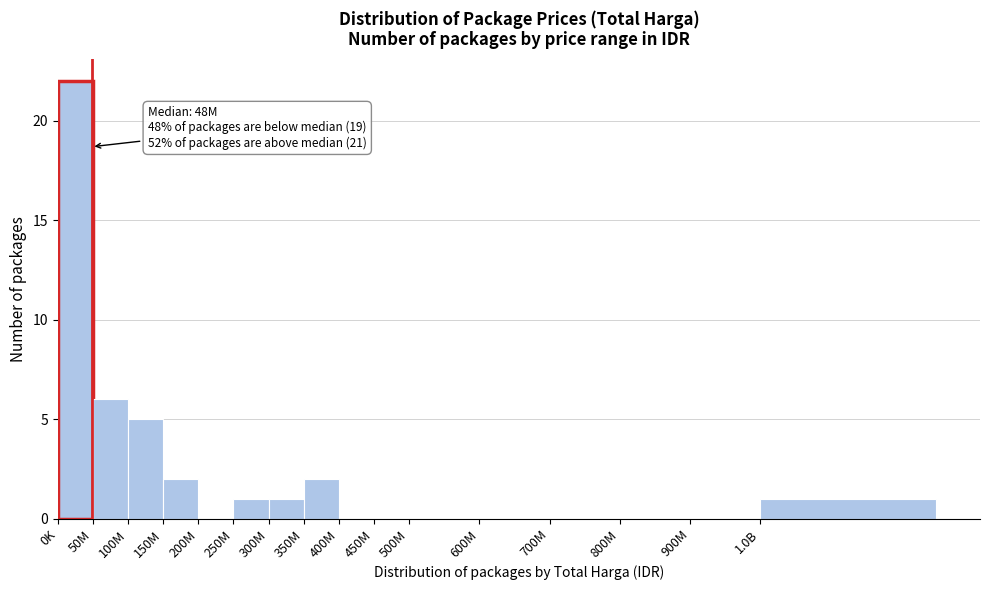

Reading left to right, what are all the values shown in this chart?

0K=22	50M=6	100M=5	150M=2	200M=0	250M=1	300M=1	350M=2	400M=0	450M=0	500M=0	600M=0	700M=0	800M=0	900M=0	1.0B=1